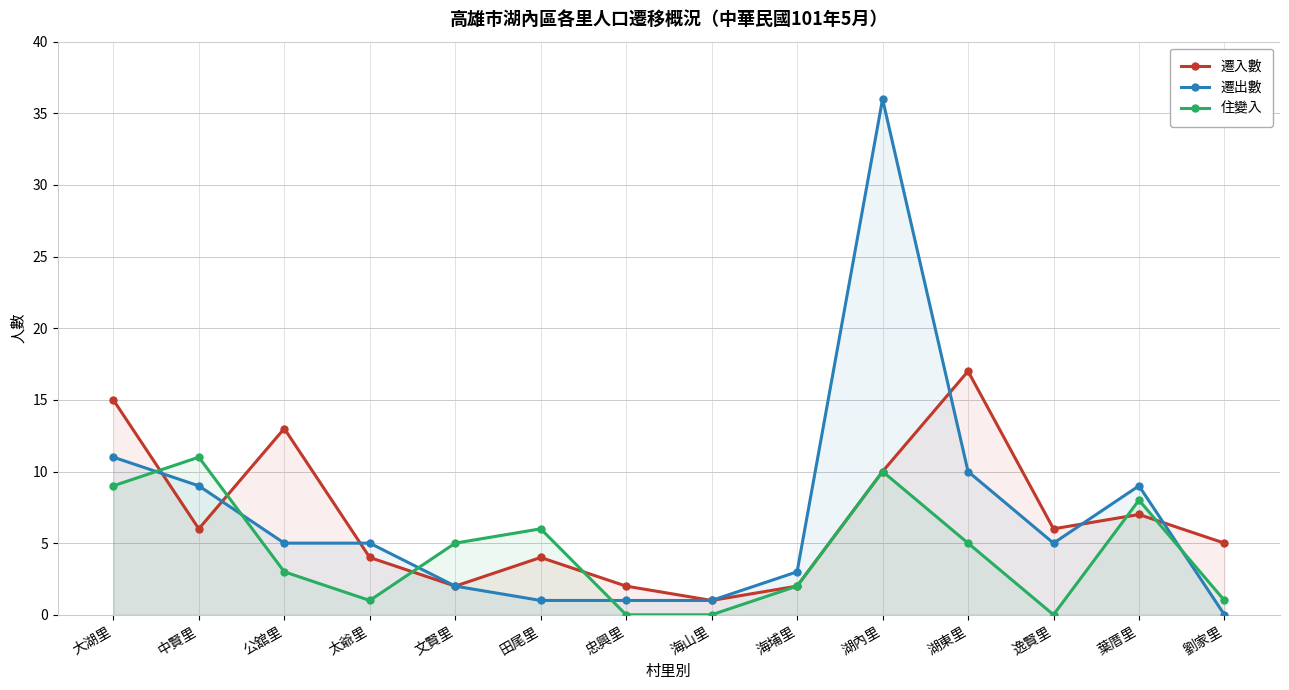

The value of 遷出數 at 逸賢里 is 5. True or false?

True